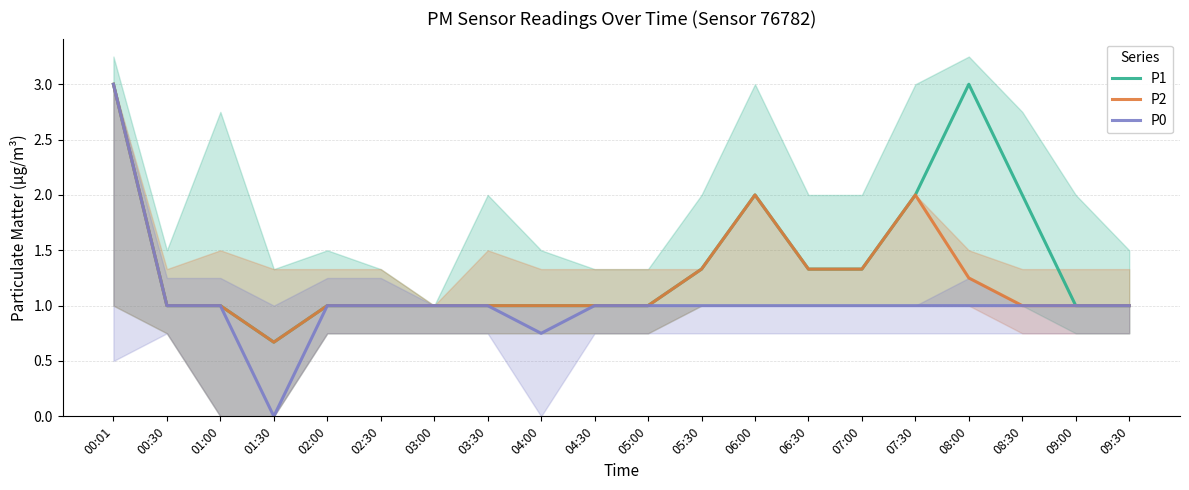

What are all the series names shown in the legend?

P1, P2, P0